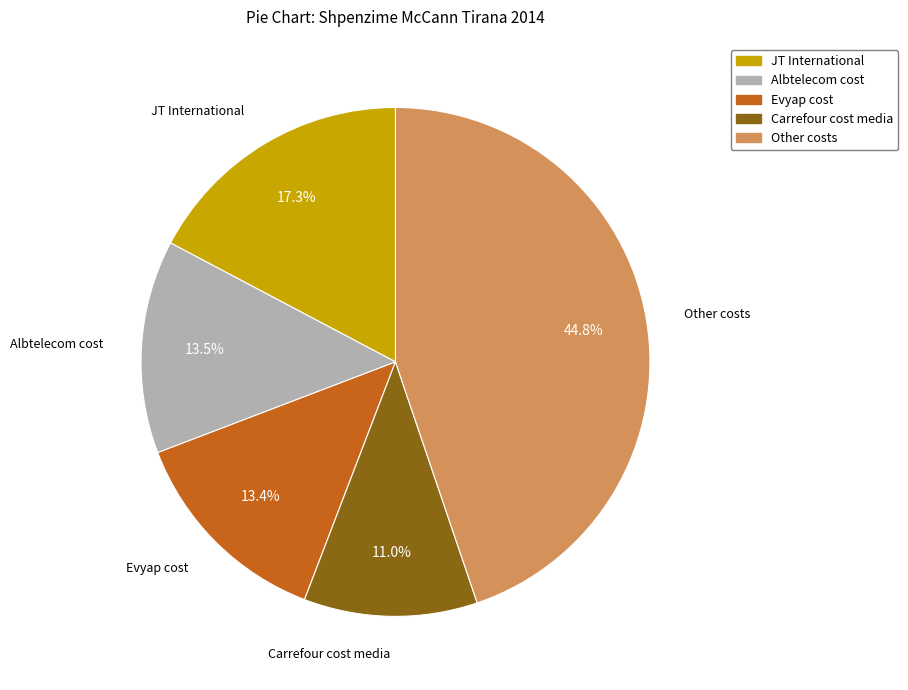

How many slices are in this pie chart?

5